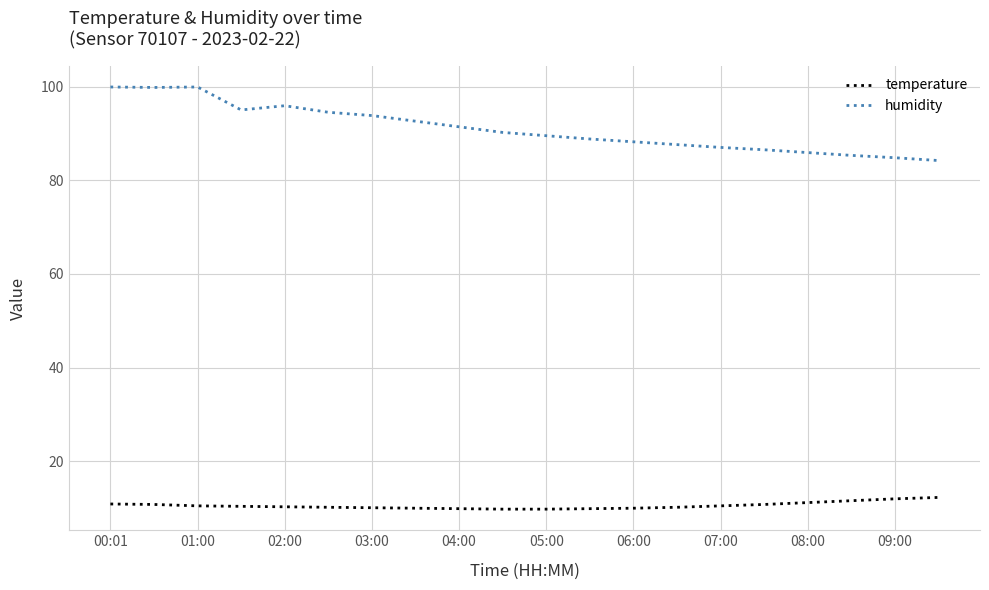

List the series in order of their peak value, highest first.

humidity, temperature